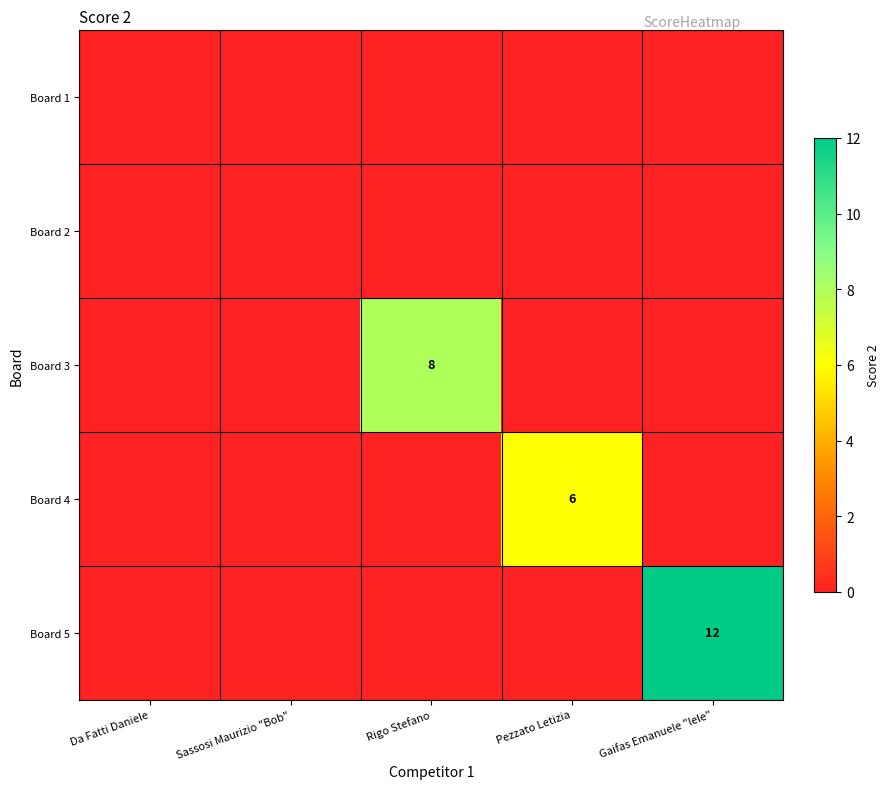

Is the value of Board 4 at Pezzato Letizia greater than the value of Board 3 at Rigo Stefano?

No